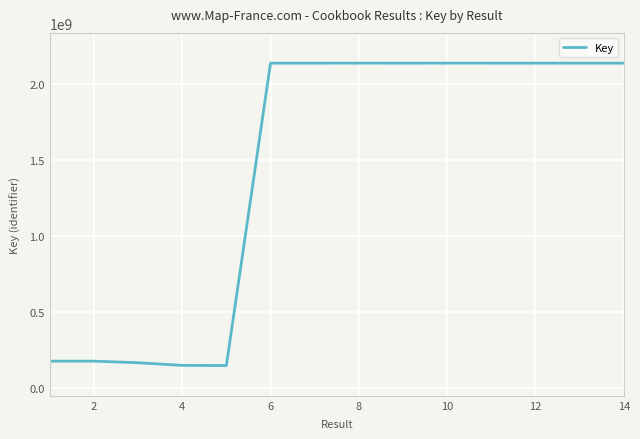

What is the greatest value displayed?

2137722773